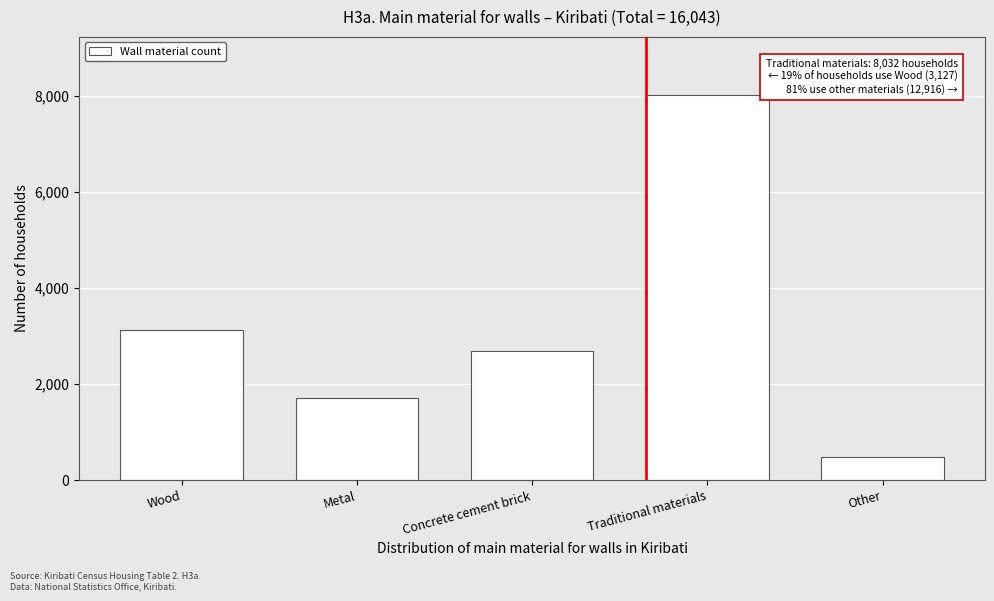

Reading left to right, what are all the values shown in this chart?

3127	1715	2682	8032	487